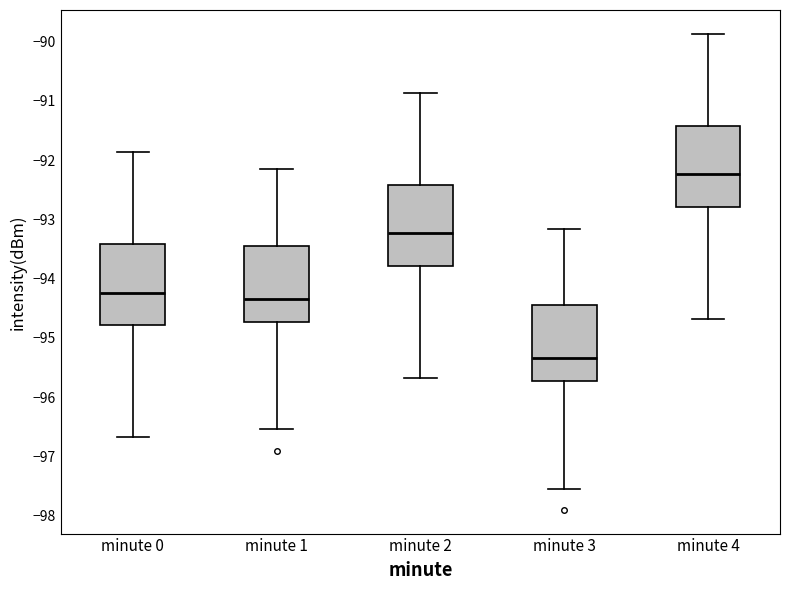

Where is the lower edge of the box for minute 1 on the y-axis? The values are not printed on the chart, so give them approximately, as read against the axis.

-94.7